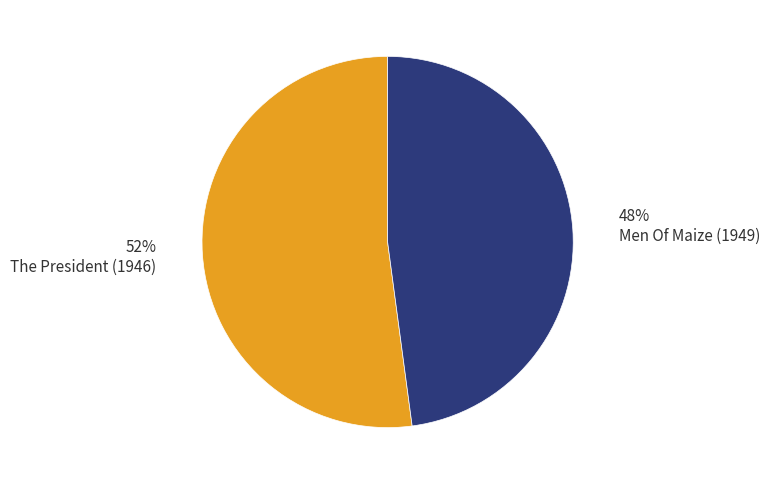

What is the ratio of the value at The President (1946) to the value at Men Of Maize (1949)?

1.1